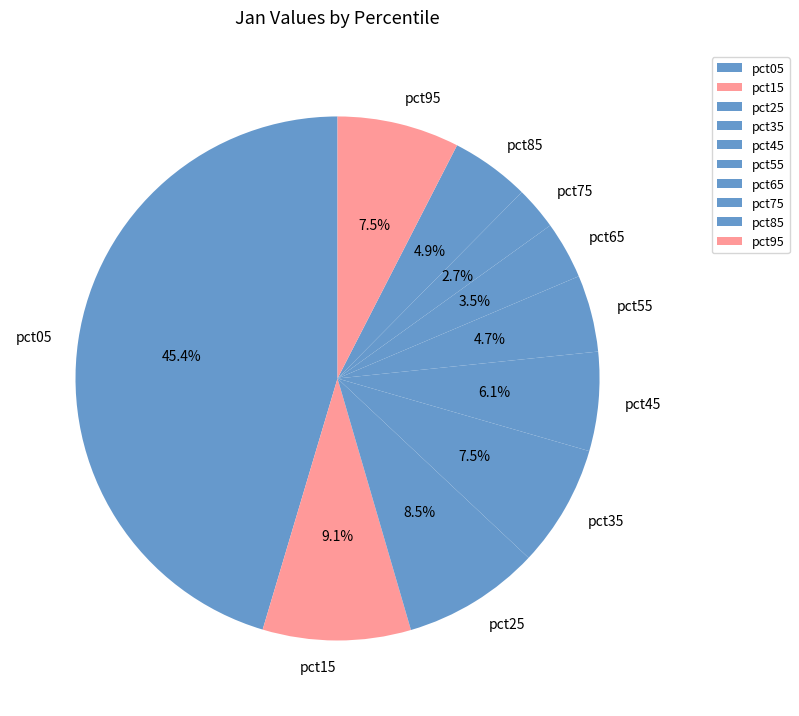

What percentage is the pct15 slice, to the nearest percent?

9%